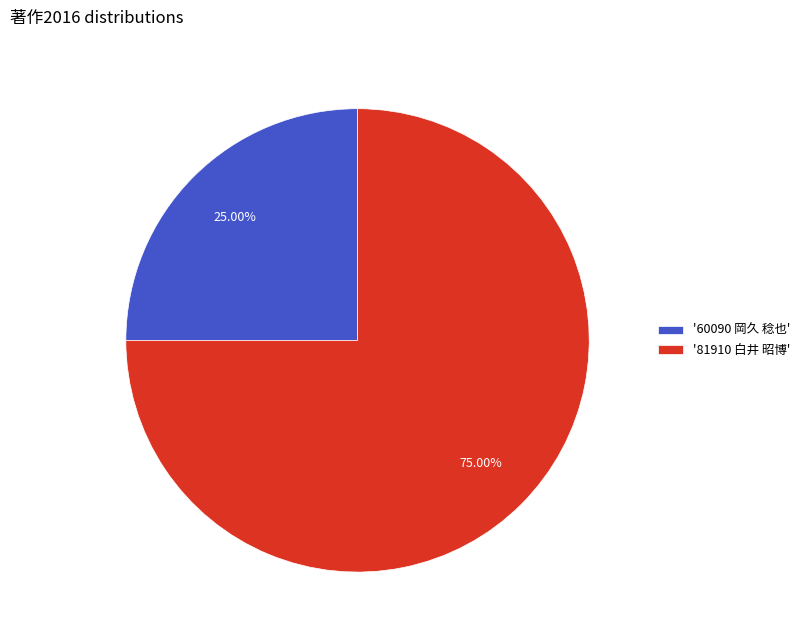

Count the number of slices in the pie.

2